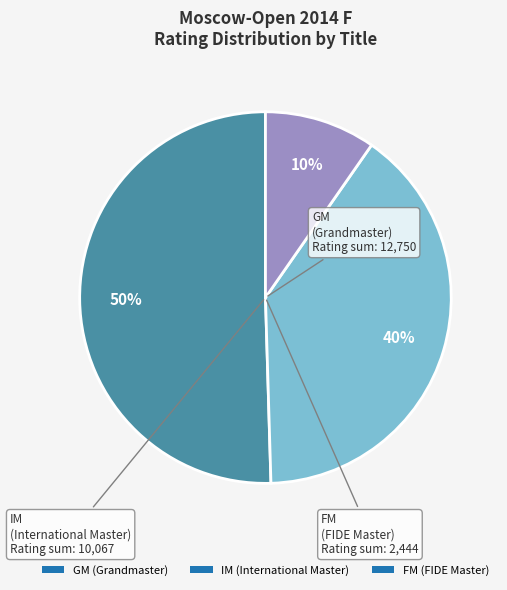

Which has a higher value, FM (FIDE Master) or GM (Grandmaster)?

GM (Grandmaster)